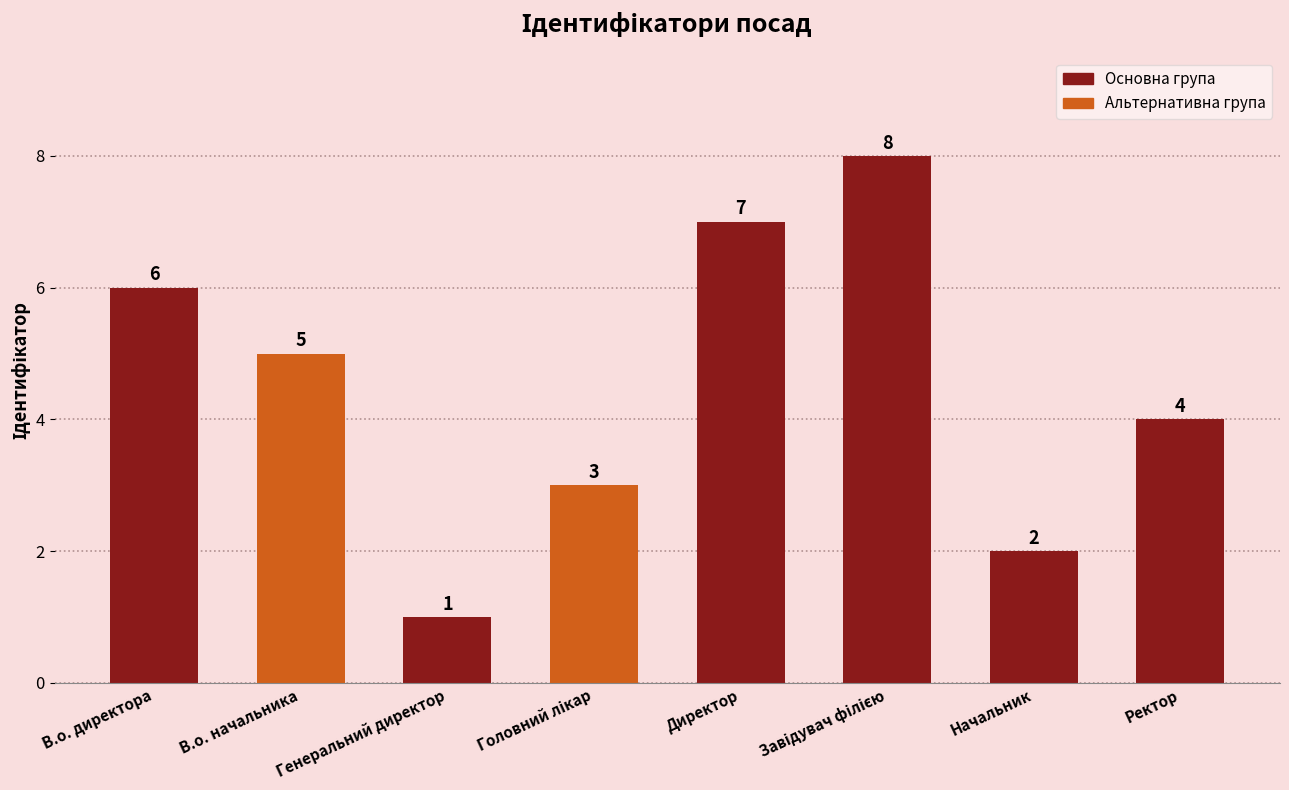

Approximately how many times larger is the value at Начальник compared to В.о. директора?

0.3